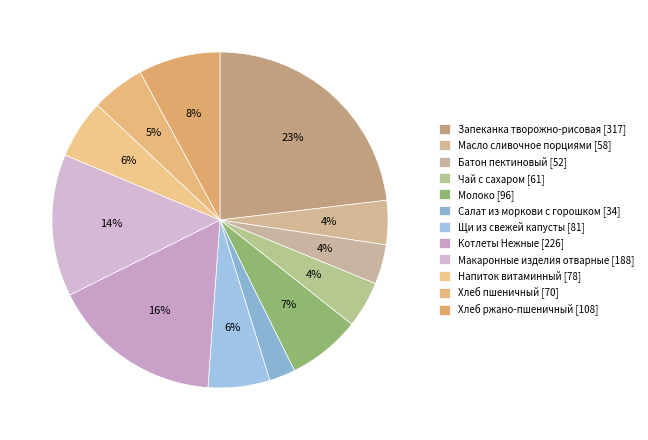

Which has a higher value, Напиток витаминный or Молоко?

Молоко